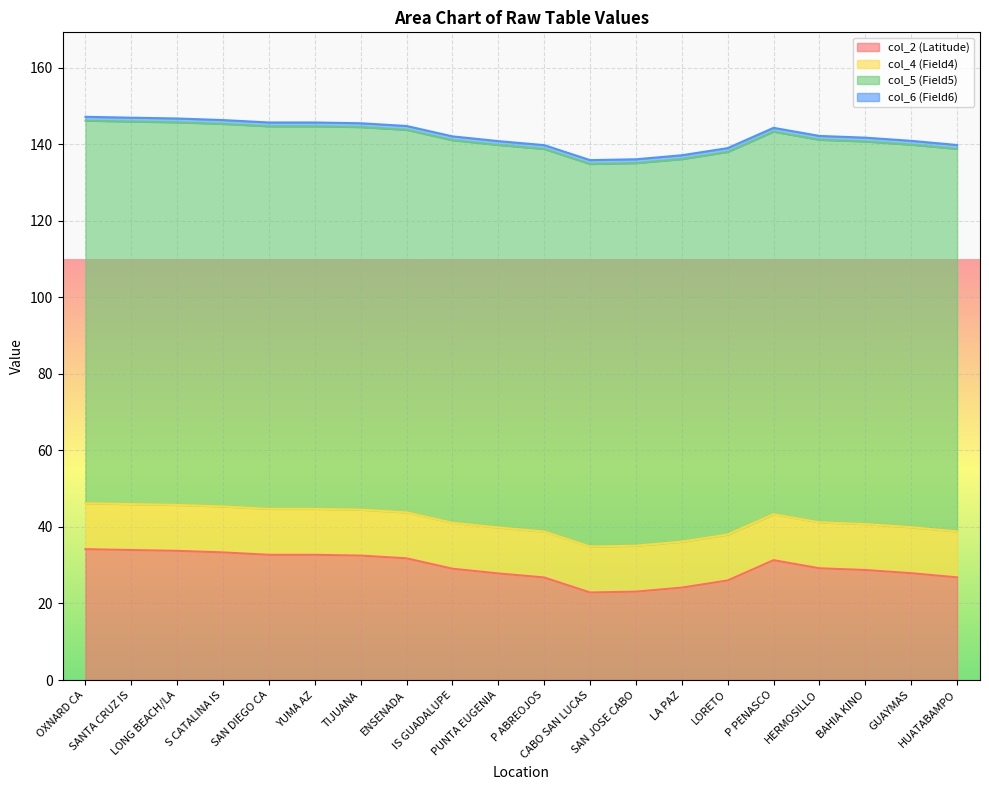

What is the sum of the col_2 (Latitude) values at LORETO and SAN DIEGO CA?

58.7